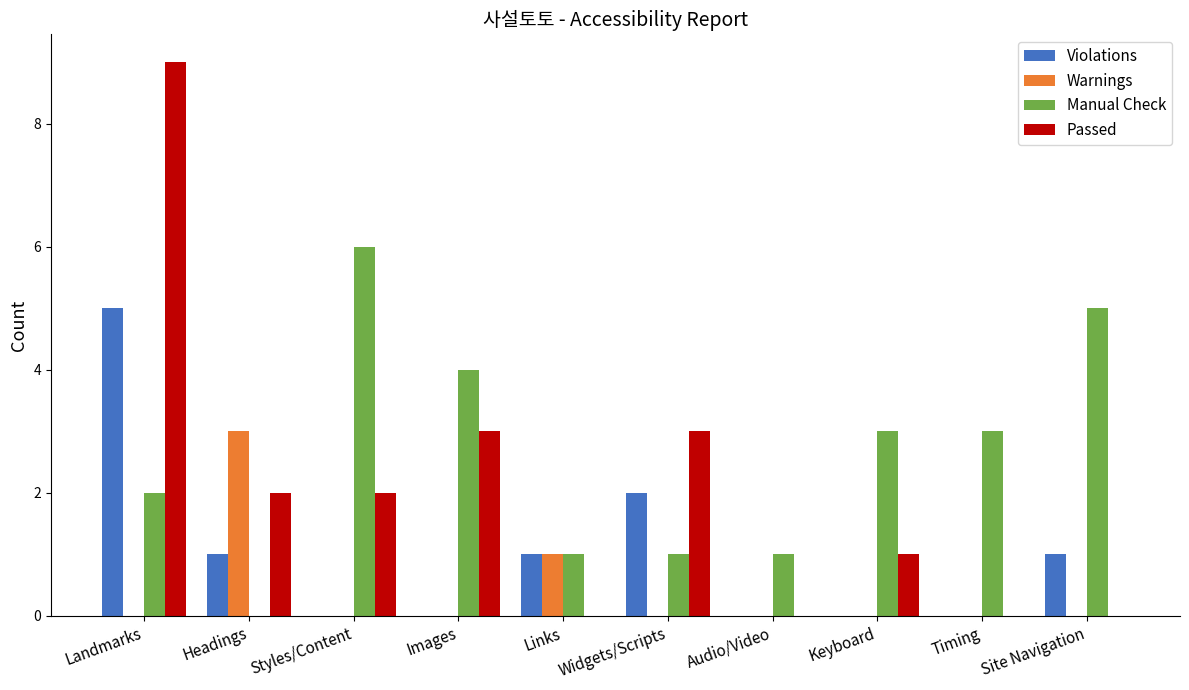

What is the sum of all Warnings values?

4